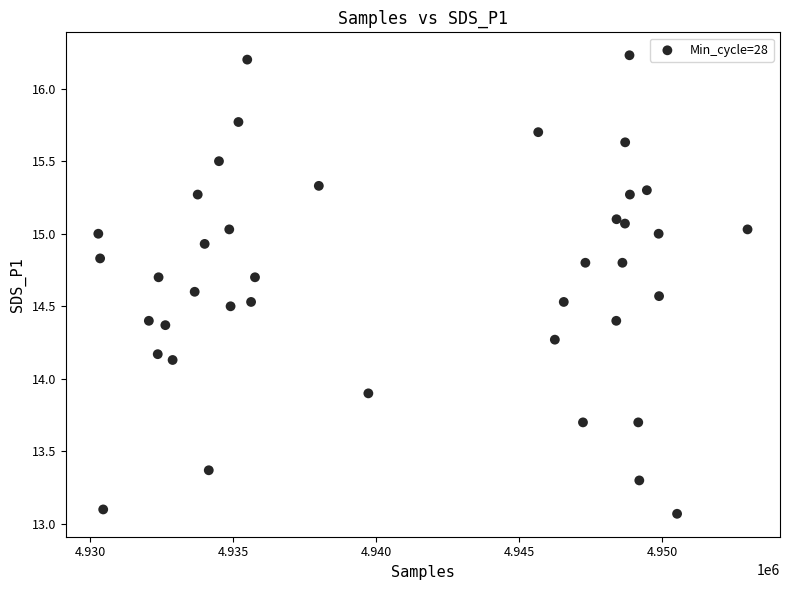

What is the range of X values (max minus min)?

22712.0